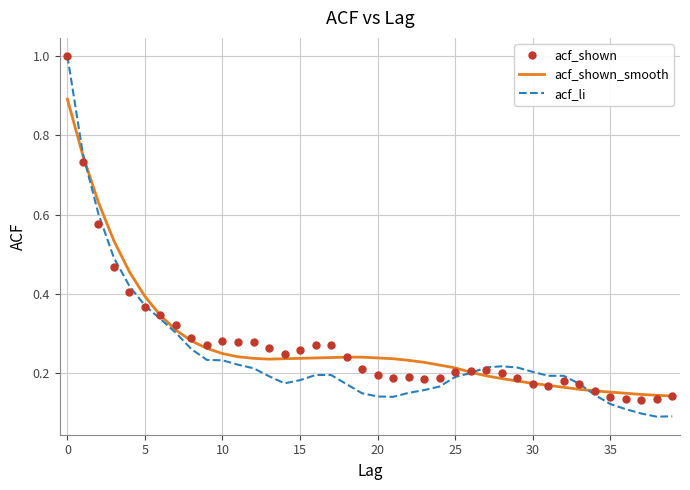

Which series has the largest range (max minus min)?

acf_li